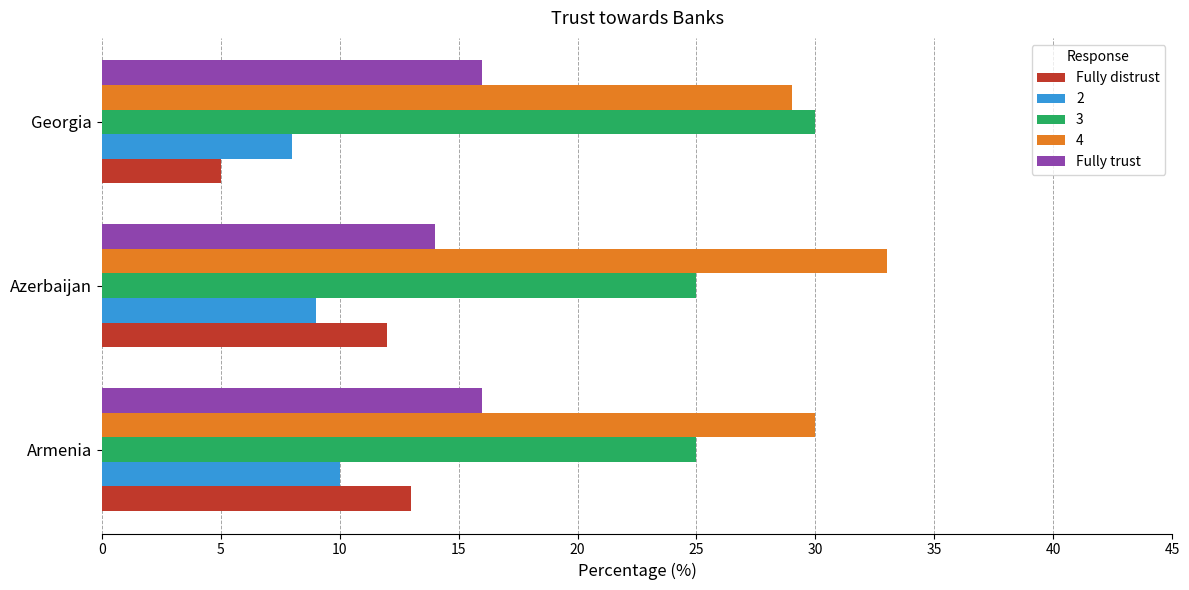

Is it true that Fully trust equals 14 at Azerbaijan?

True